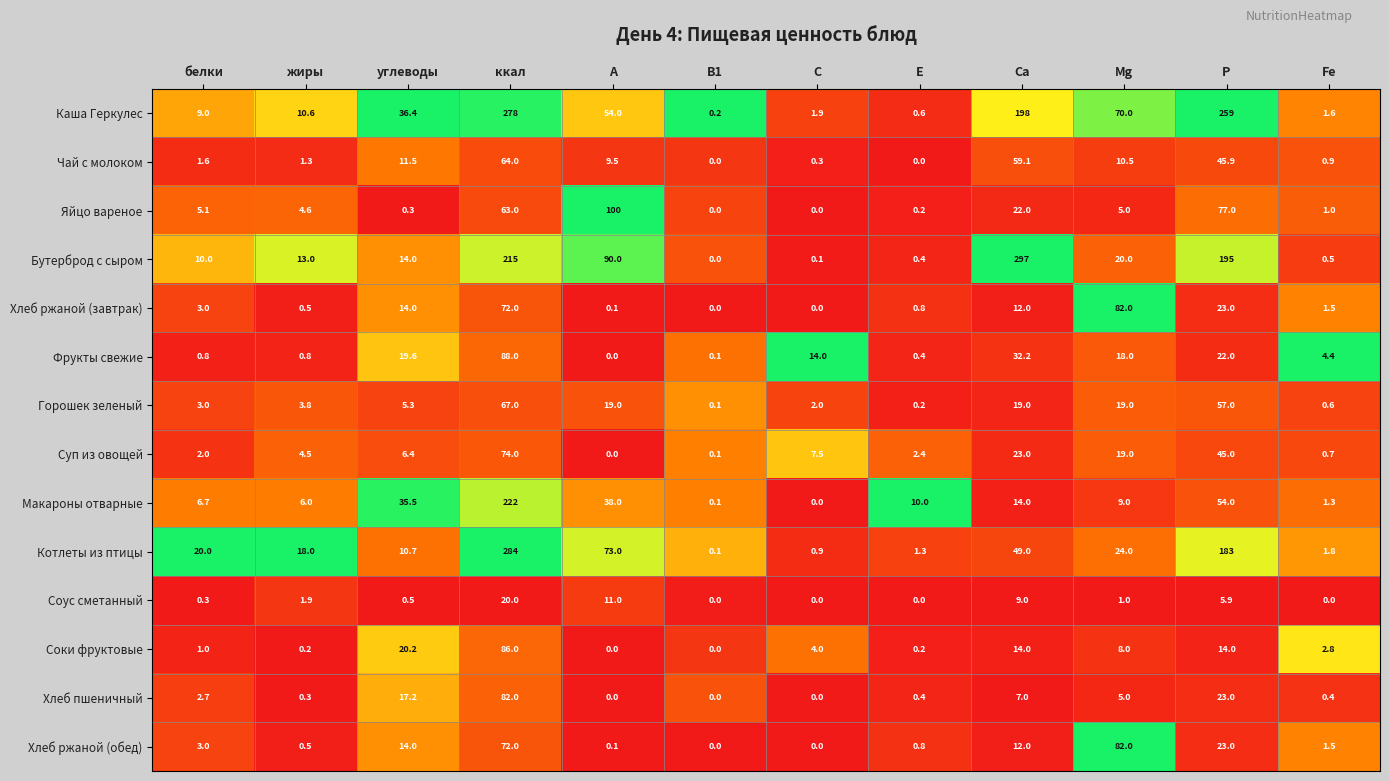

At which category does the chart reach its peak across all series?

Са